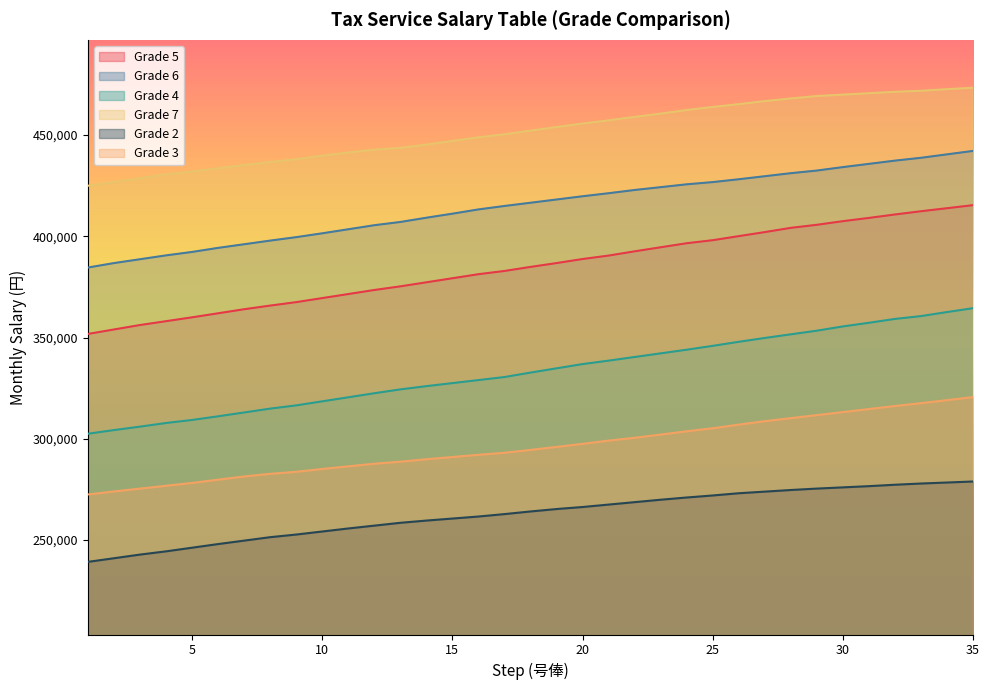

Which series changed the most between 7 and 13?

Grade 4